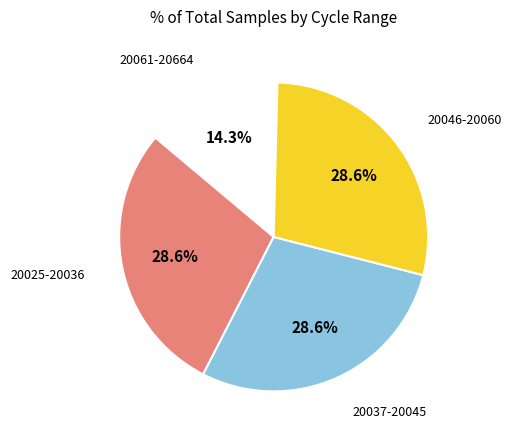

Is there any slice that represents more than half of the pie?

No